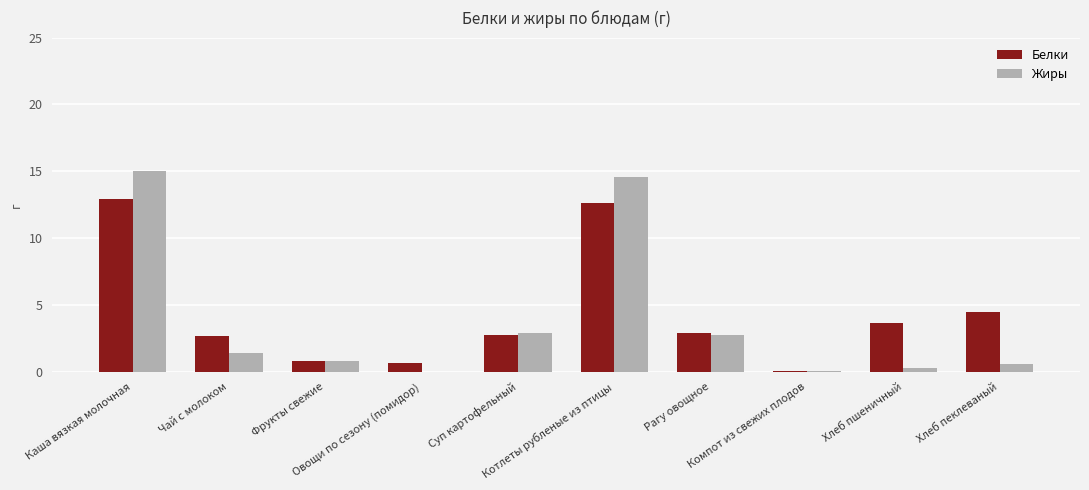

Is it true that Жиры equals 2.8 at Рагу овощное?

True